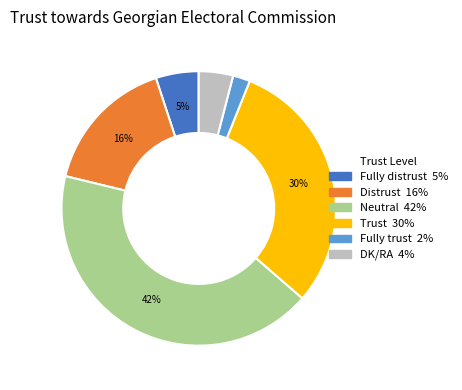

To the nearest percent, what is the difference between the DK/RA and Neutral slice percentages?

38%